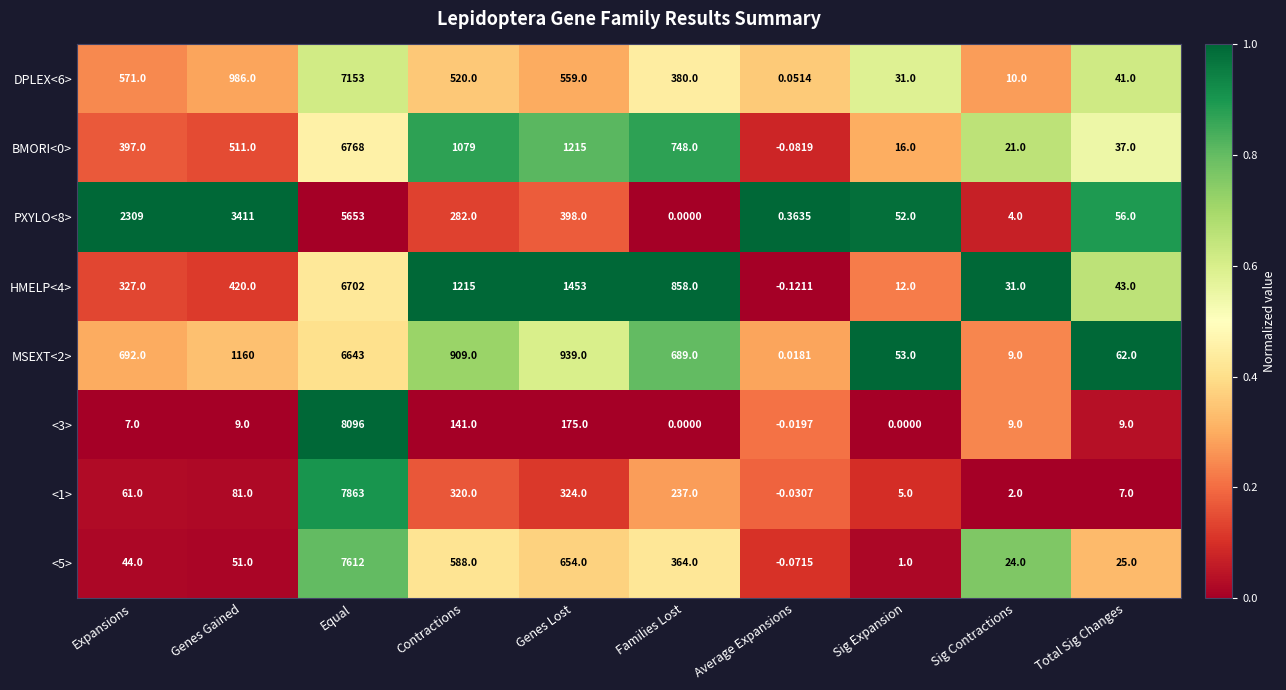

List the labels in order of <1> value, smallest first.

Average Expansions, Sig Contractions, Sig Expansion, Total Sig Changes, Expansions, Genes Gained, Families Lost, Contractions, Genes Lost, Equal